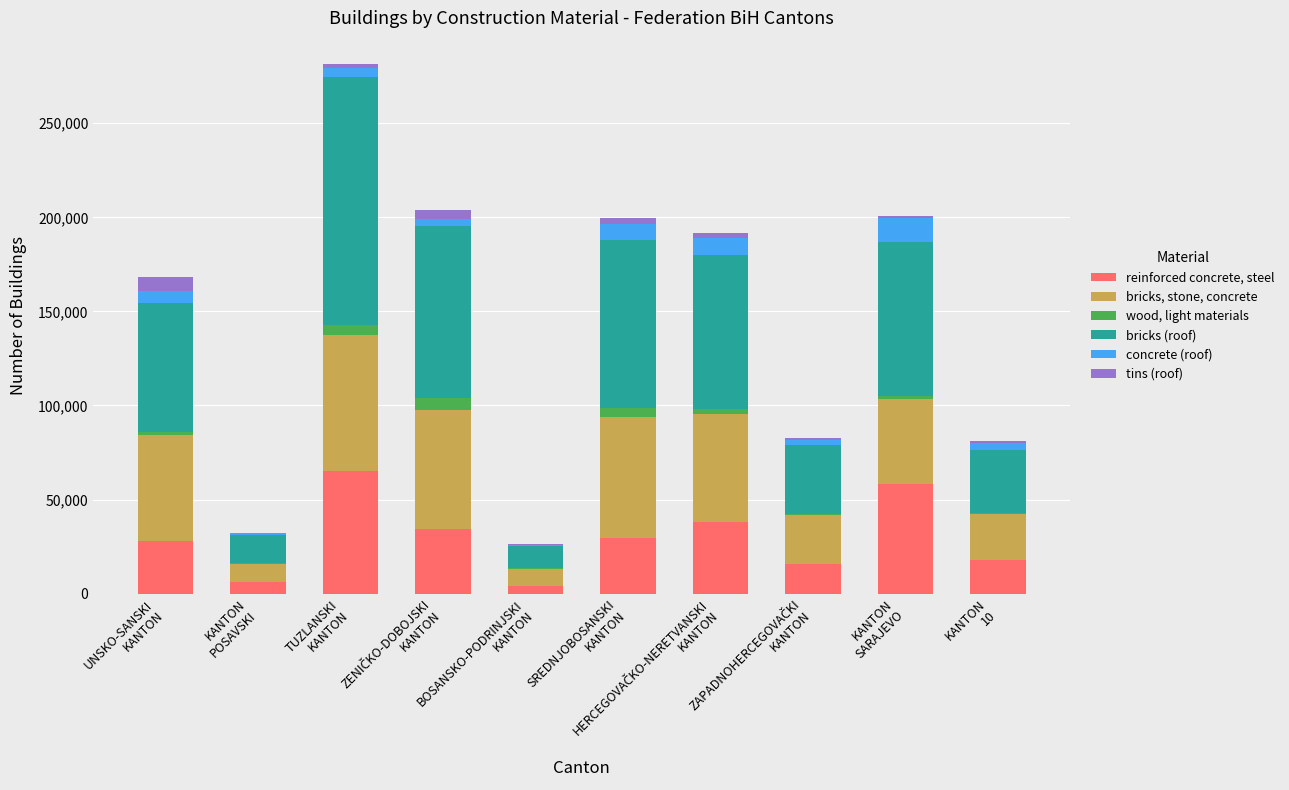

What are all the series names shown in the legend?

reinforced concrete, steel, bricks, stone, concrete, wood, light materials, bricks (roof), concrete (roof), tins (roof)